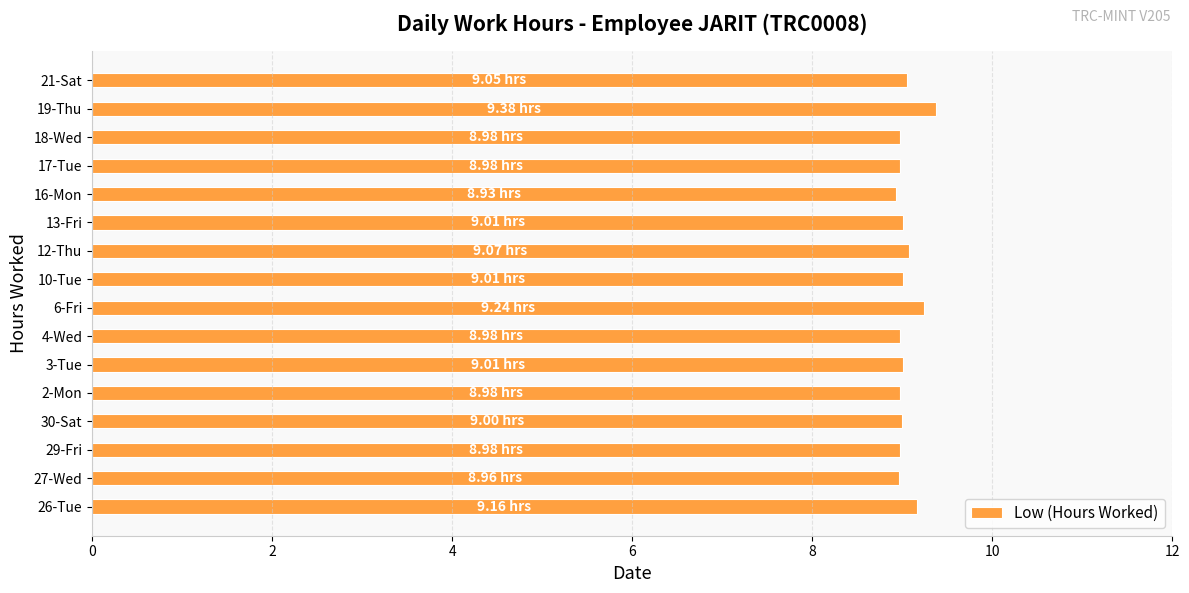

What is the minimum value shown in the chart?

8.9